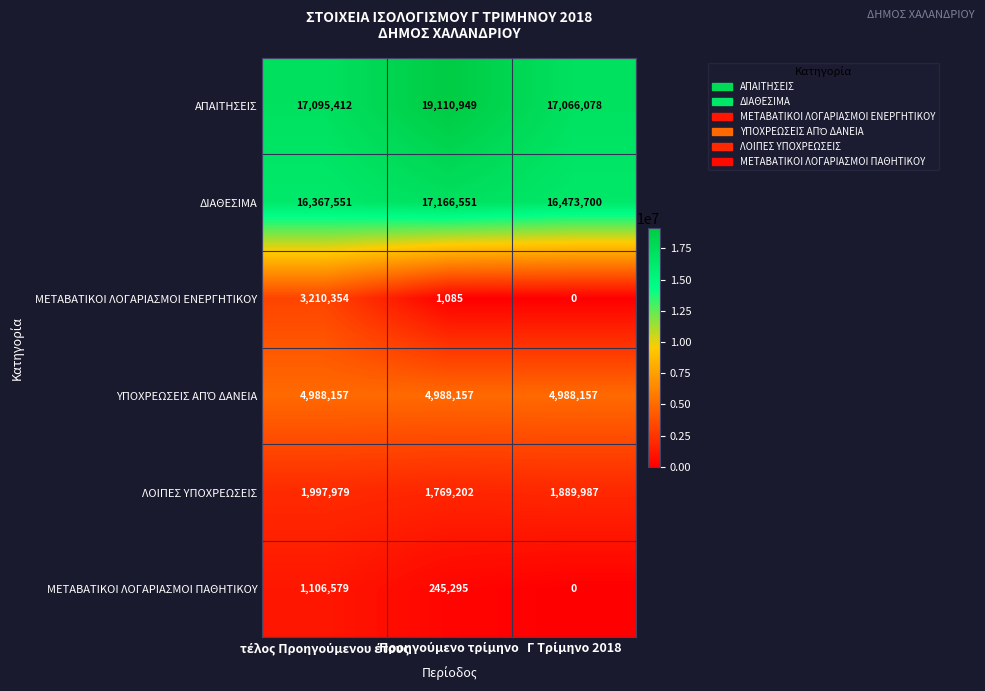

Which series has the widest spread of values?

ΜΕΤΑΒΑΤΙΚΟΙ ΛΟΓΑΡΙΑΣΜΟΙ ΕΝΕΡΓΗΤΙΚΟΥ